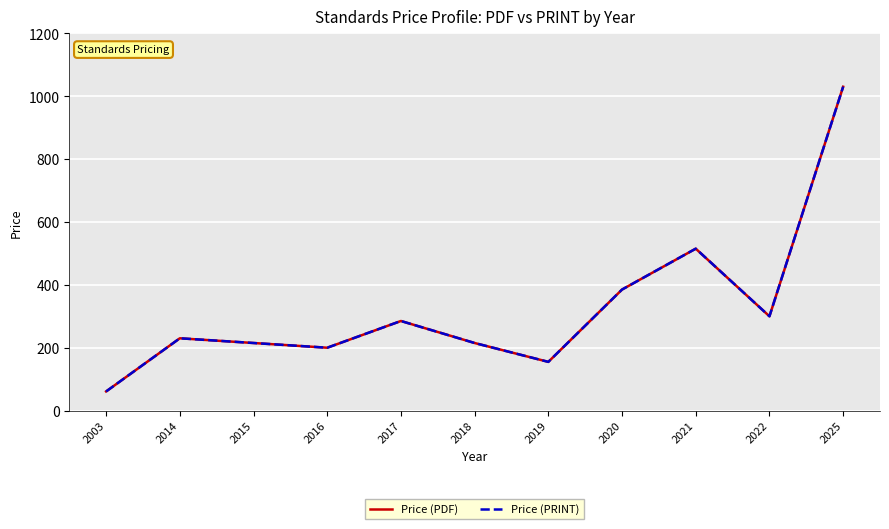

What is the difference between the second highest and second lowest values in the Price (PDF) series?

360